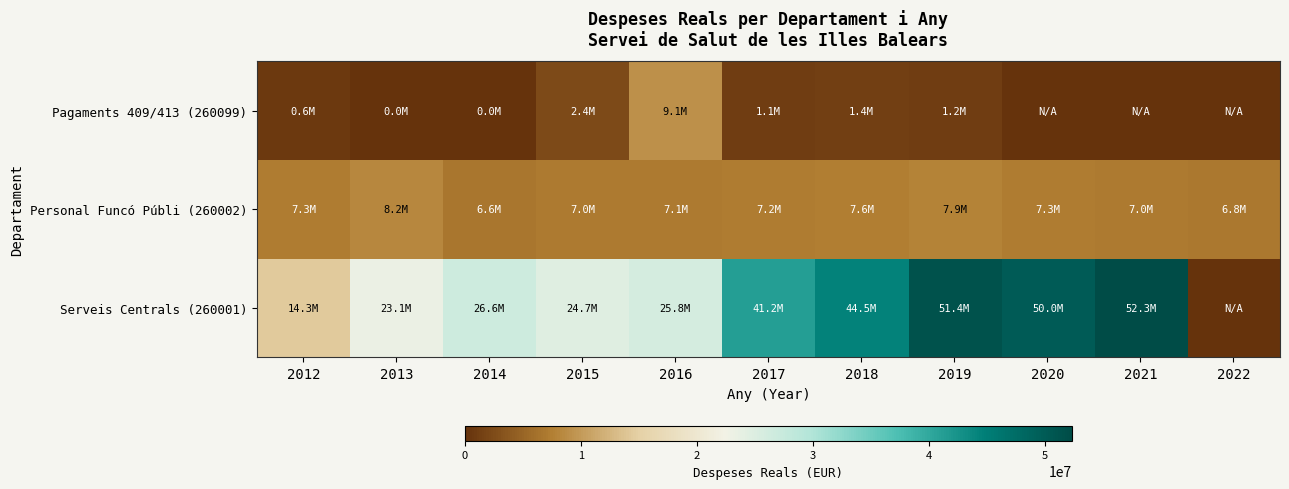

Which label corresponds to the largest value in the chart?

2021